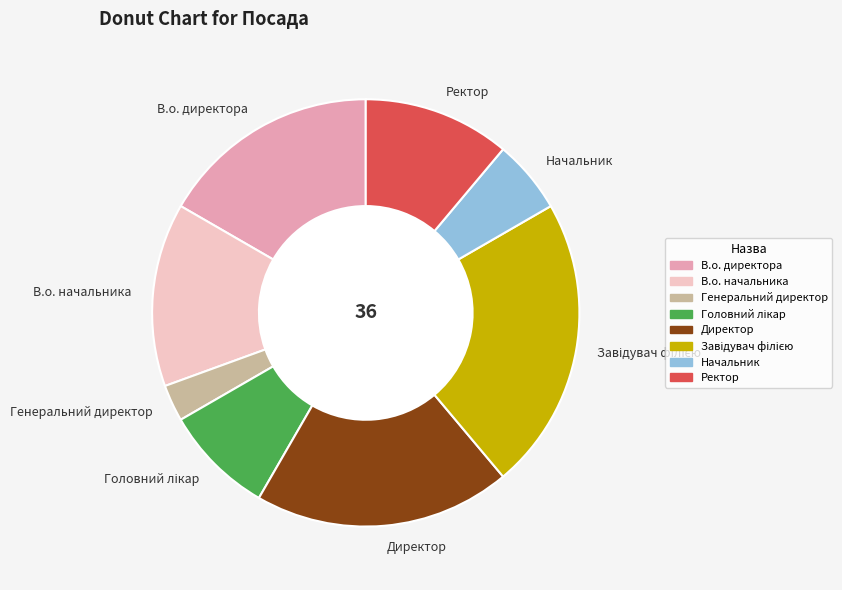

Is it true that Ректор is 3% of the pie?

False